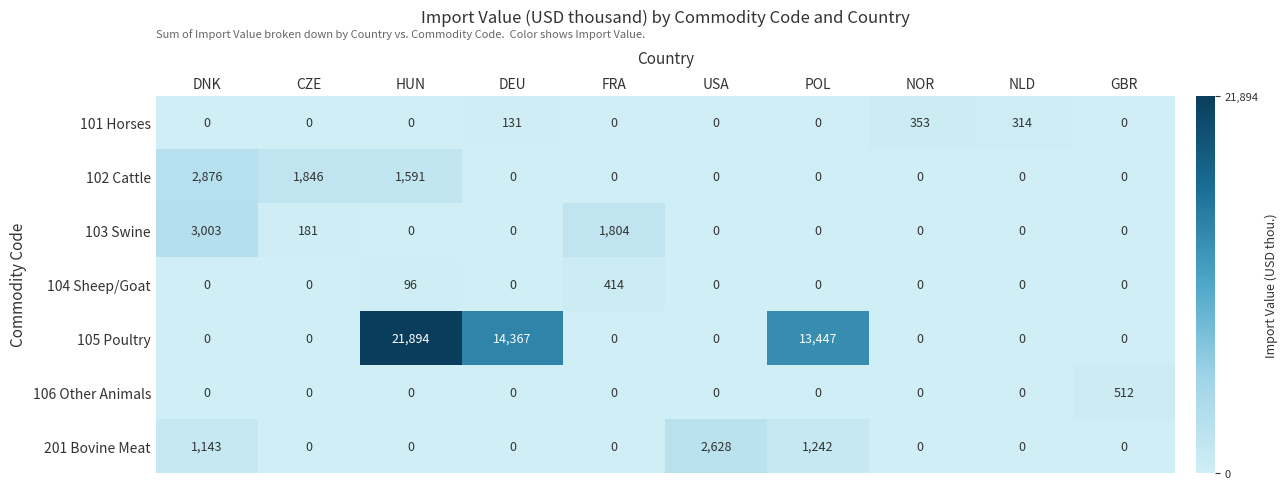

The value of 103 Swine at DEU is 2075. True or false?

False